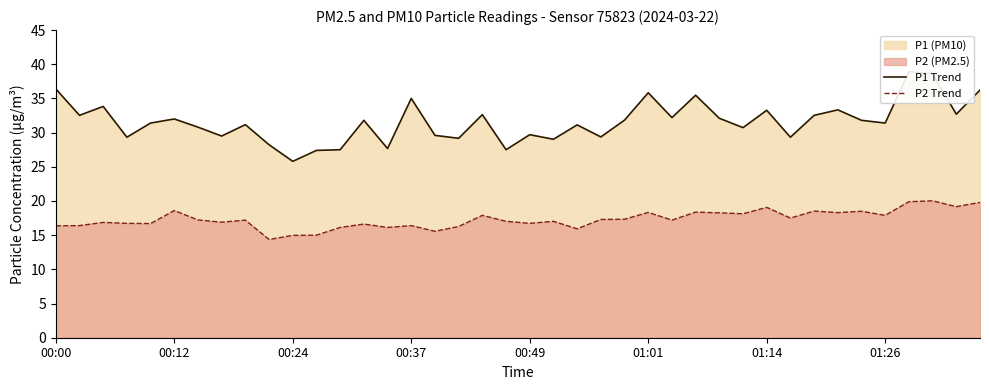

Rank the series by their maximum value, from highest to lowest.

P1 Trend, P2 Trend